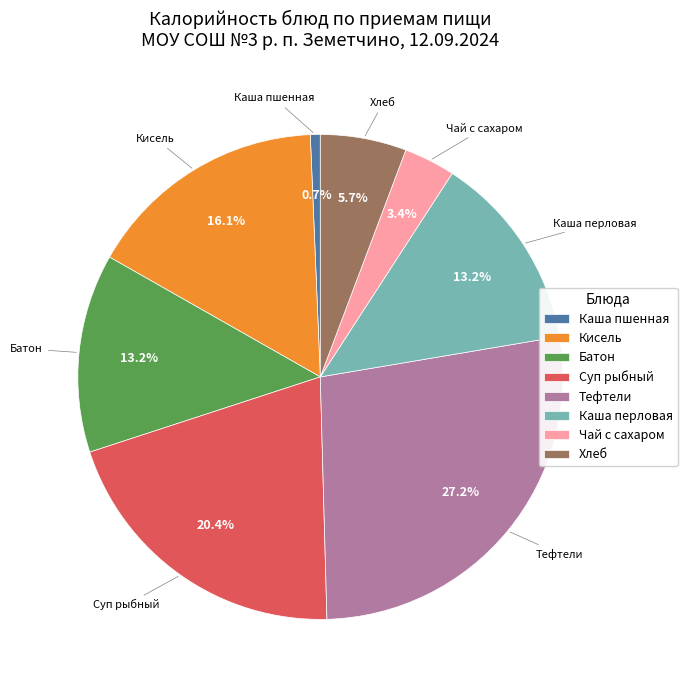

Between Каша пшенная and Чай с сахаром, which is larger?

Чай с сахаром